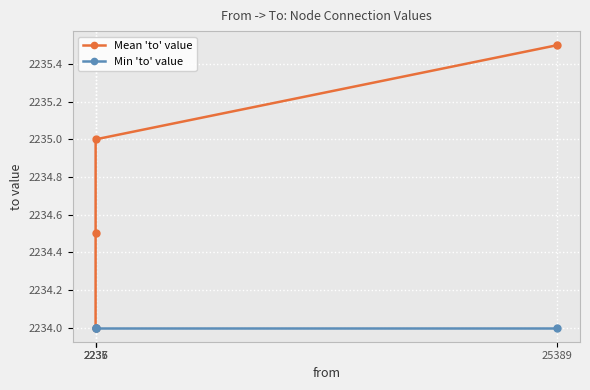

Count the Mean 'to' value values in the range 2234 to 2235.

3